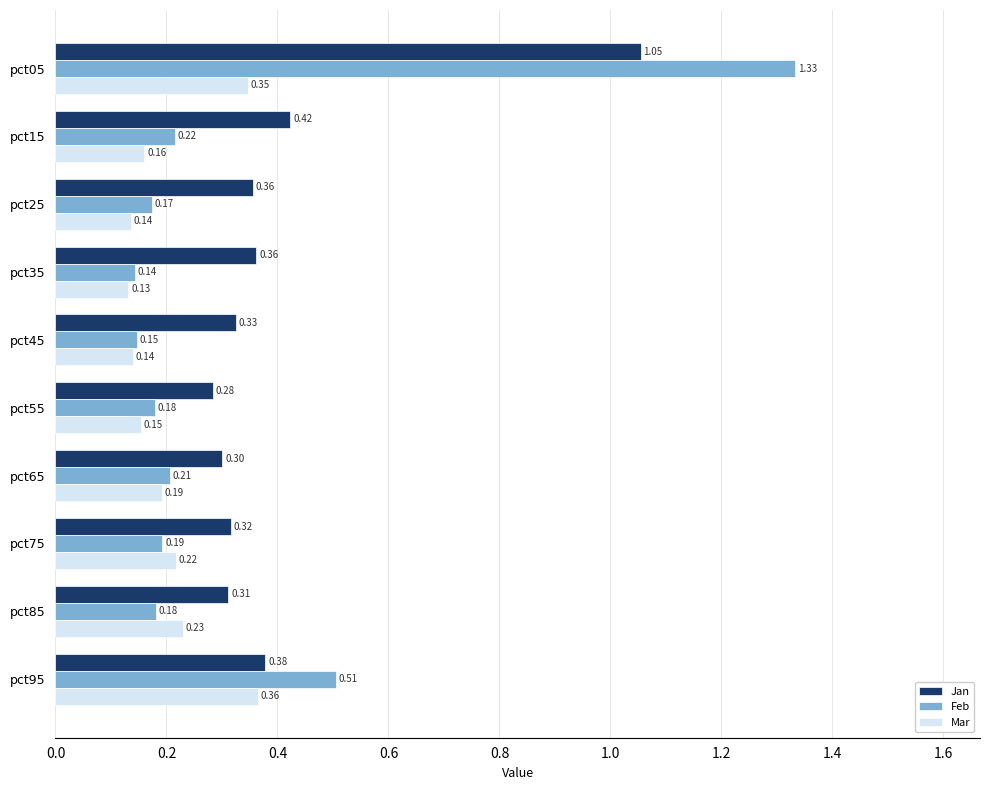

How many distinct data groups are displayed?

3